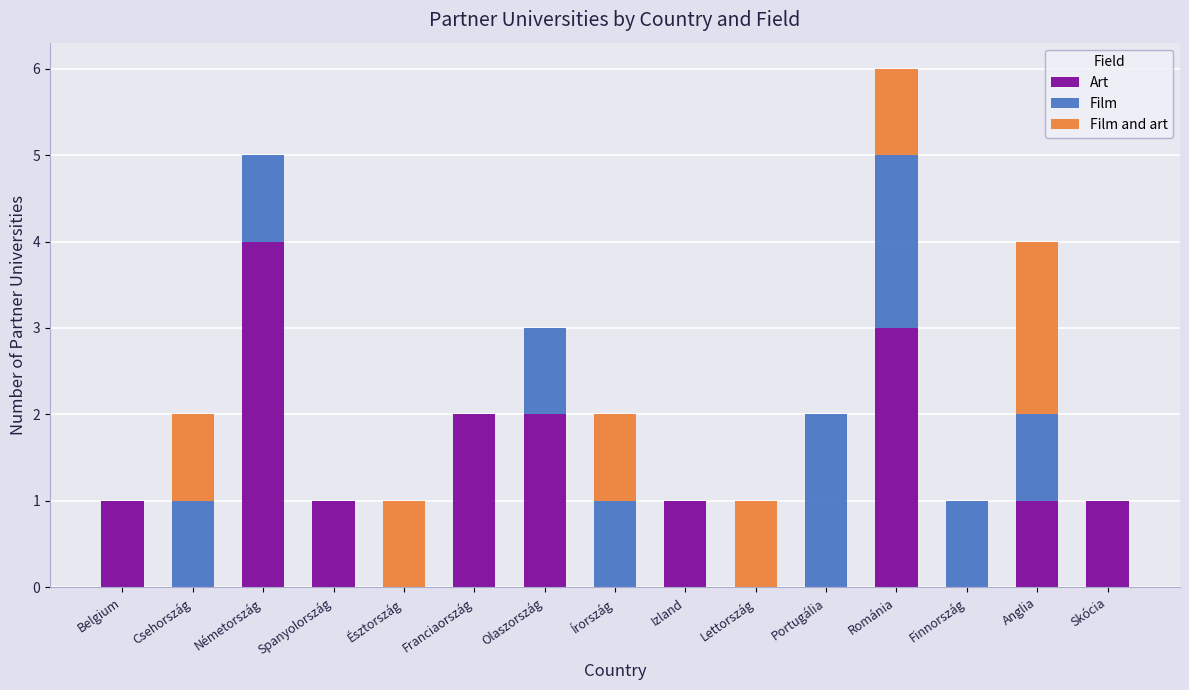

At which category is the sum across all series the highest?

Románia